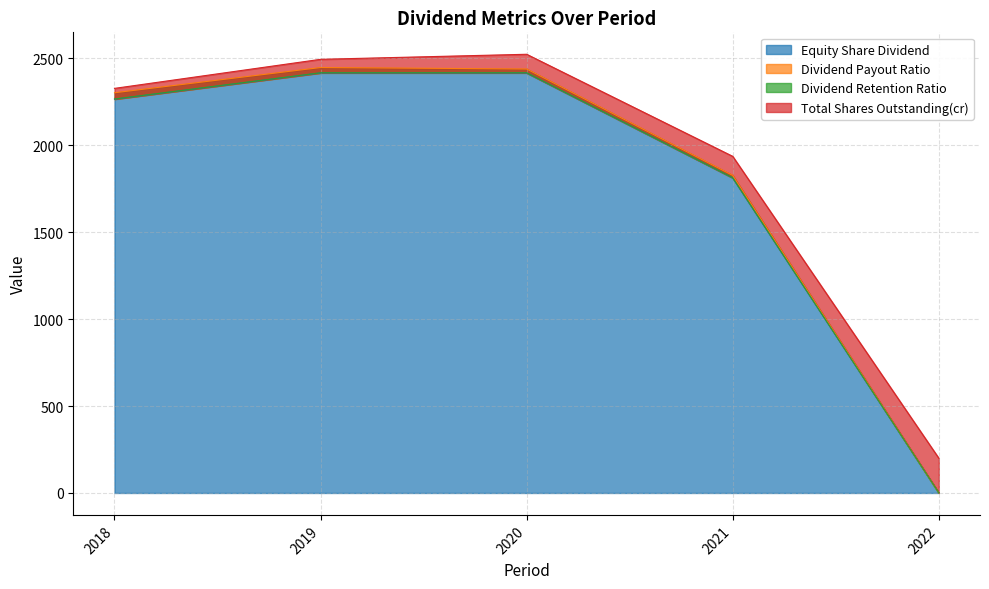

Where is Dividend Payout Ratio nearest to the value 18?

2021